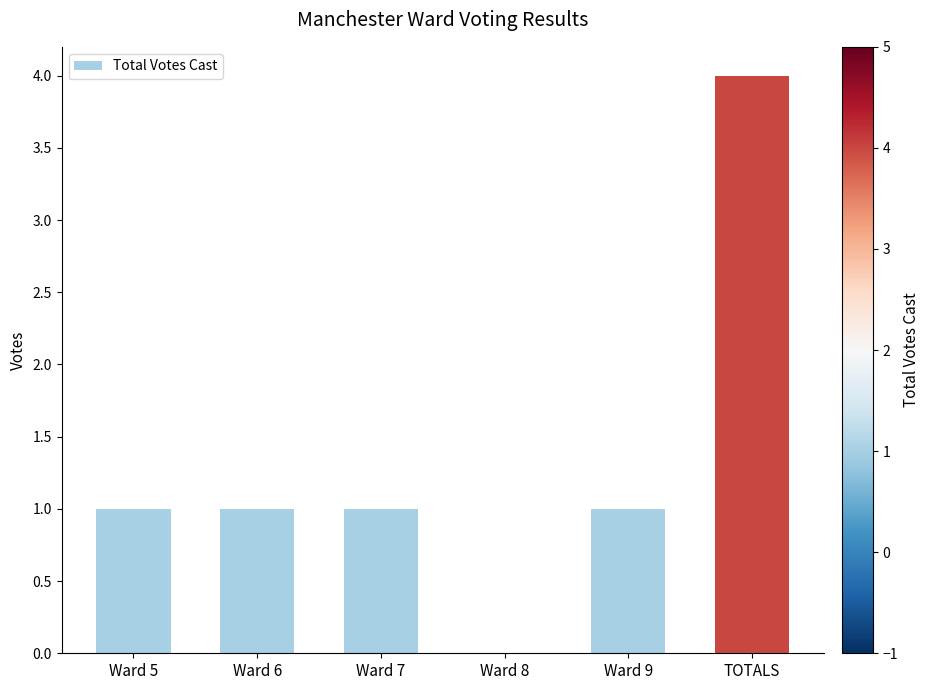

Is it true that the value at Ward 8 is 0?

True